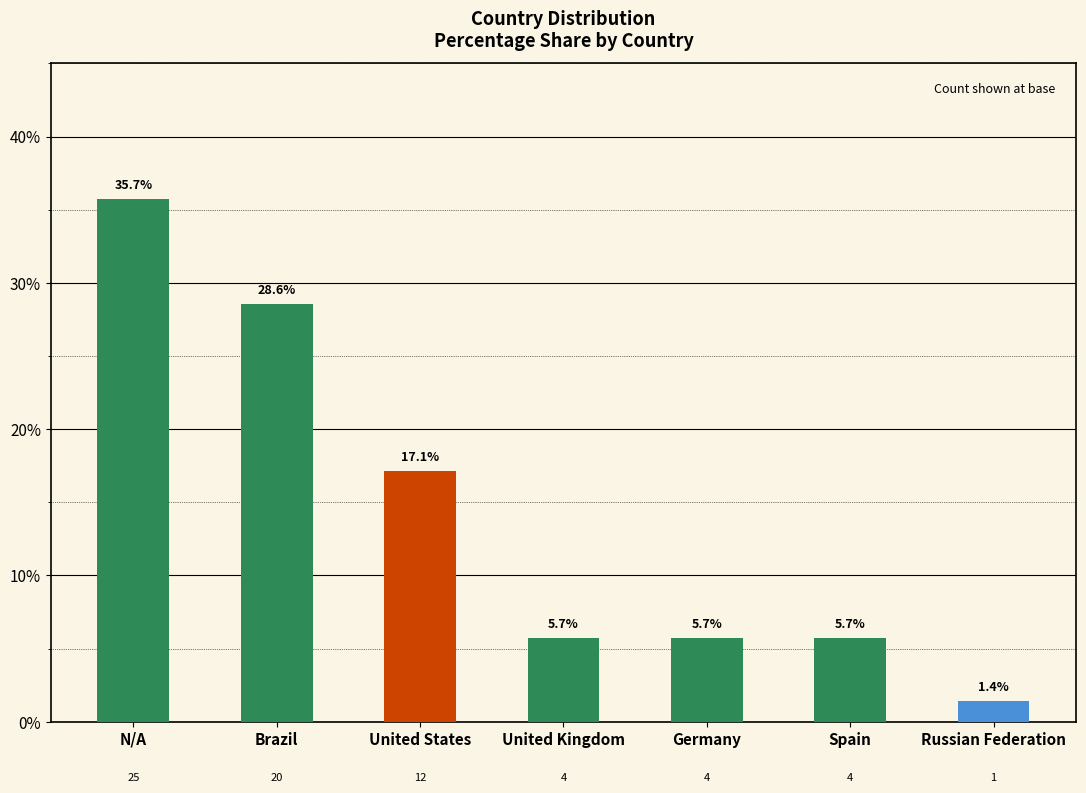

Between Germany and United States, which is larger?

United States